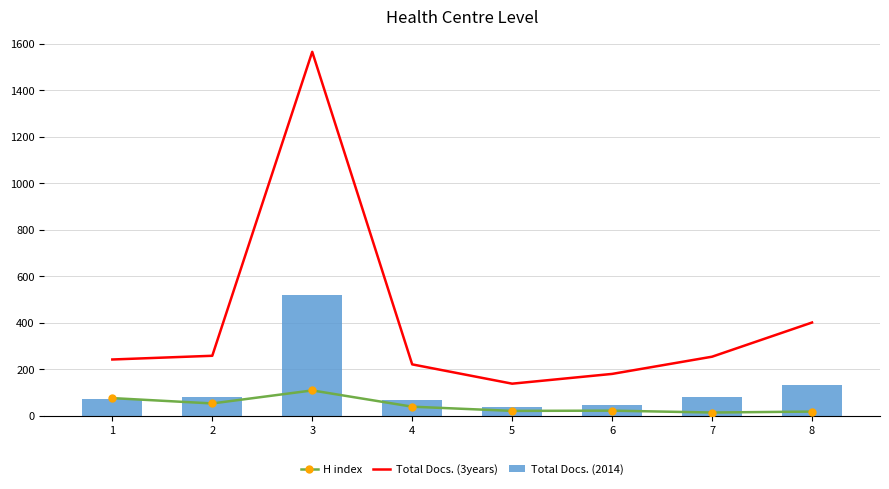

What is the total value across all series at 5?

198